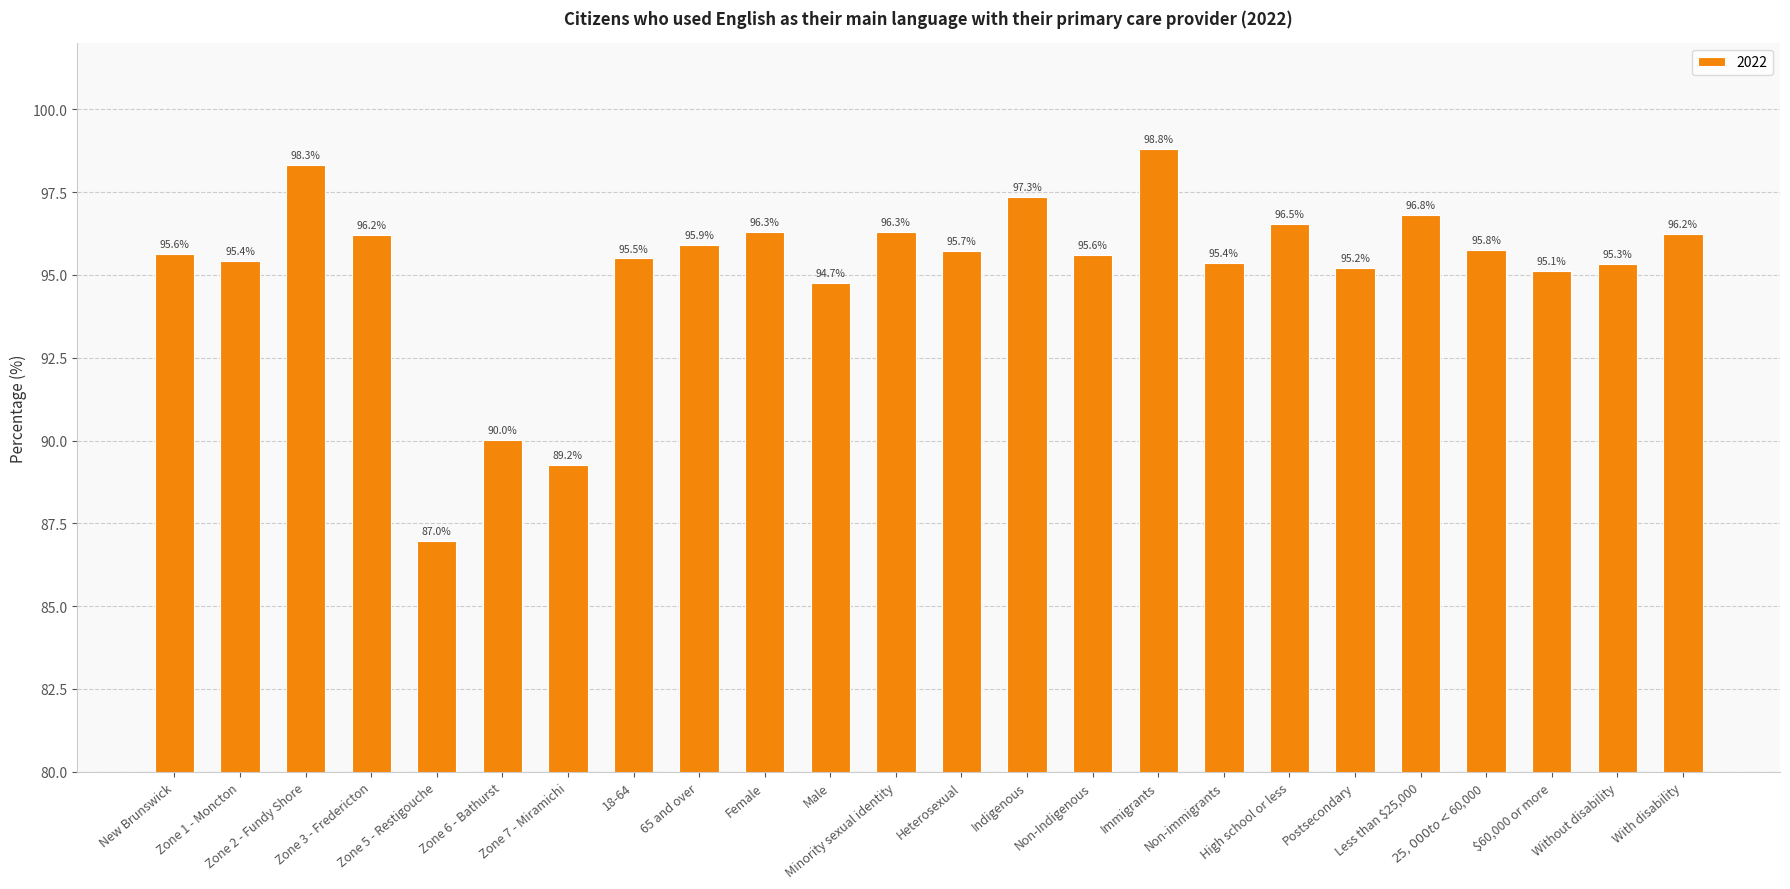

What is the value of the 18th bar from the left?

96.5